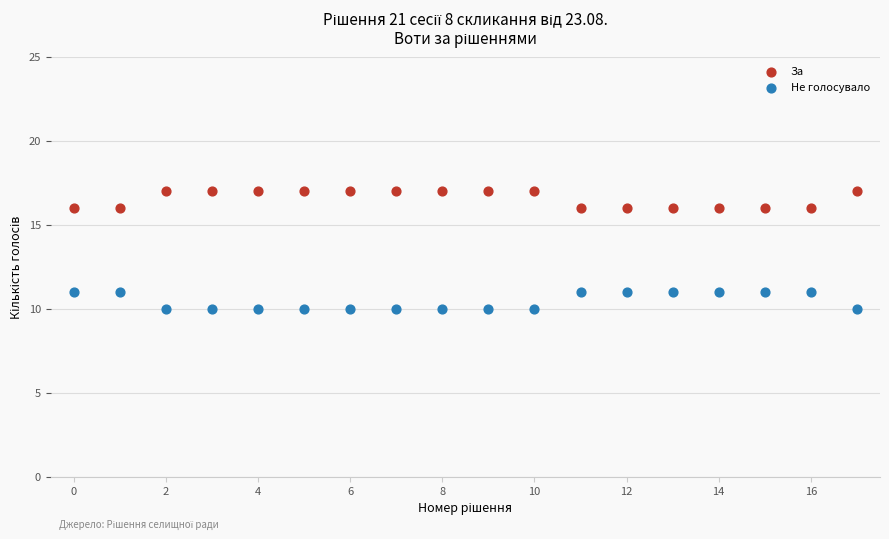

Which series contains the highest Y value?

За